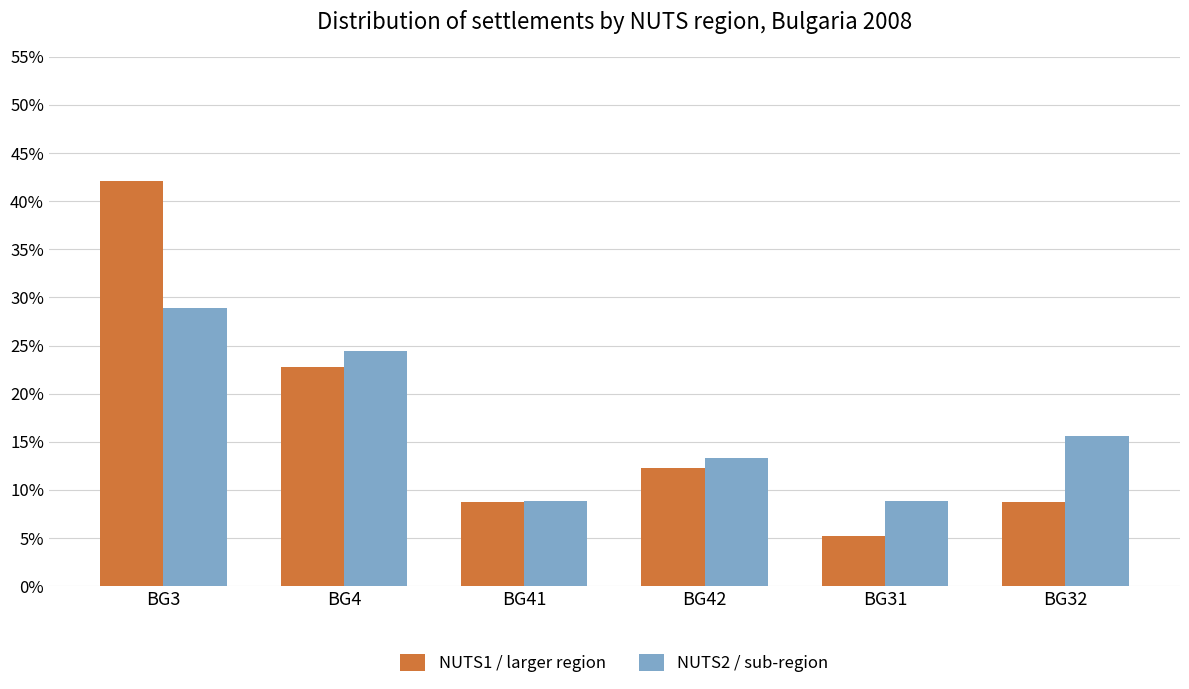

At BG3, list the series in order from largest to smallest.

NUTS1 / larger region, NUTS2 / sub-region